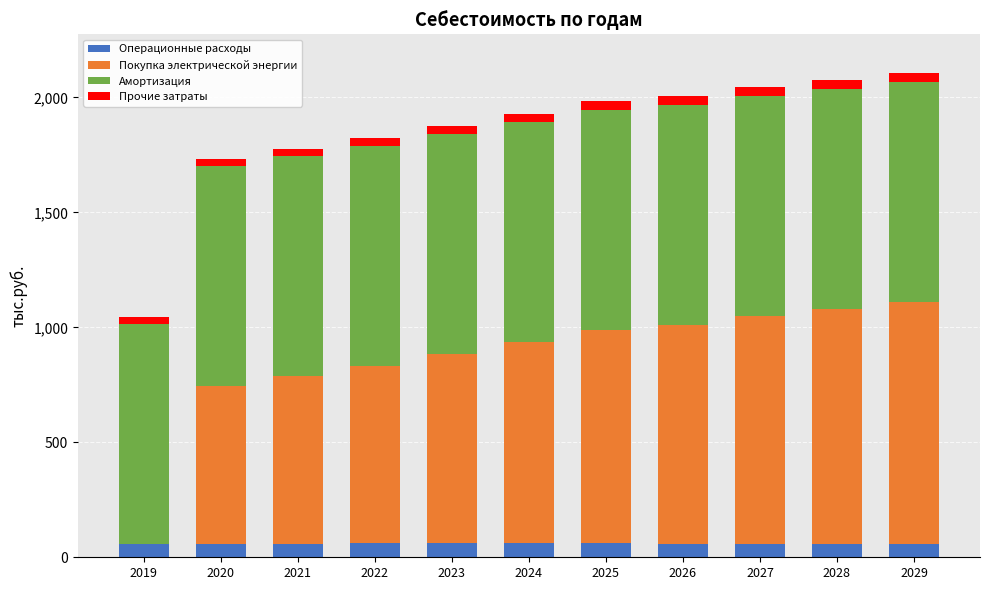

What is the approximate value of Покупка электрической энергии at 2029?

1050.8